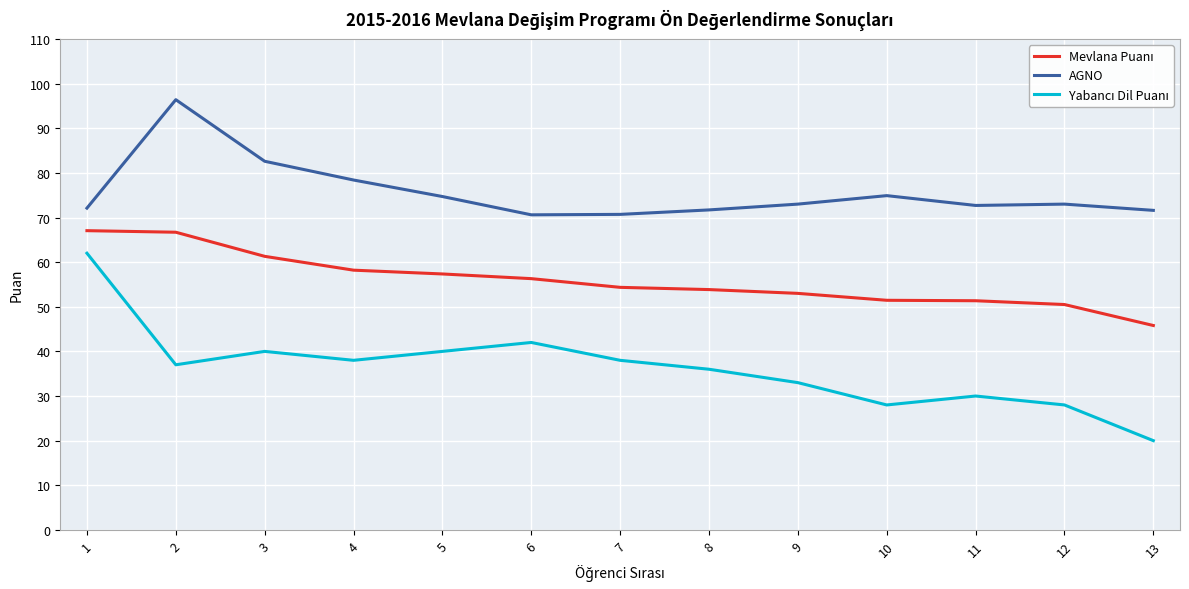

At which category does AGNO reach its first local peak?

2